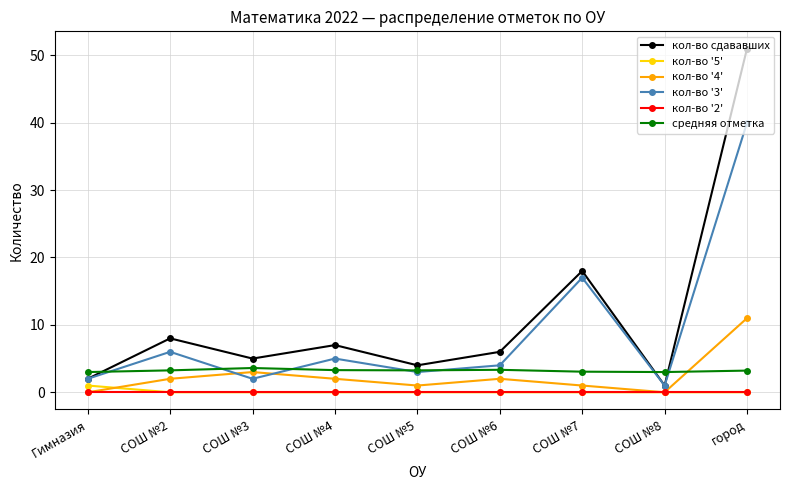

At which category is the sum across all series the highest?

город